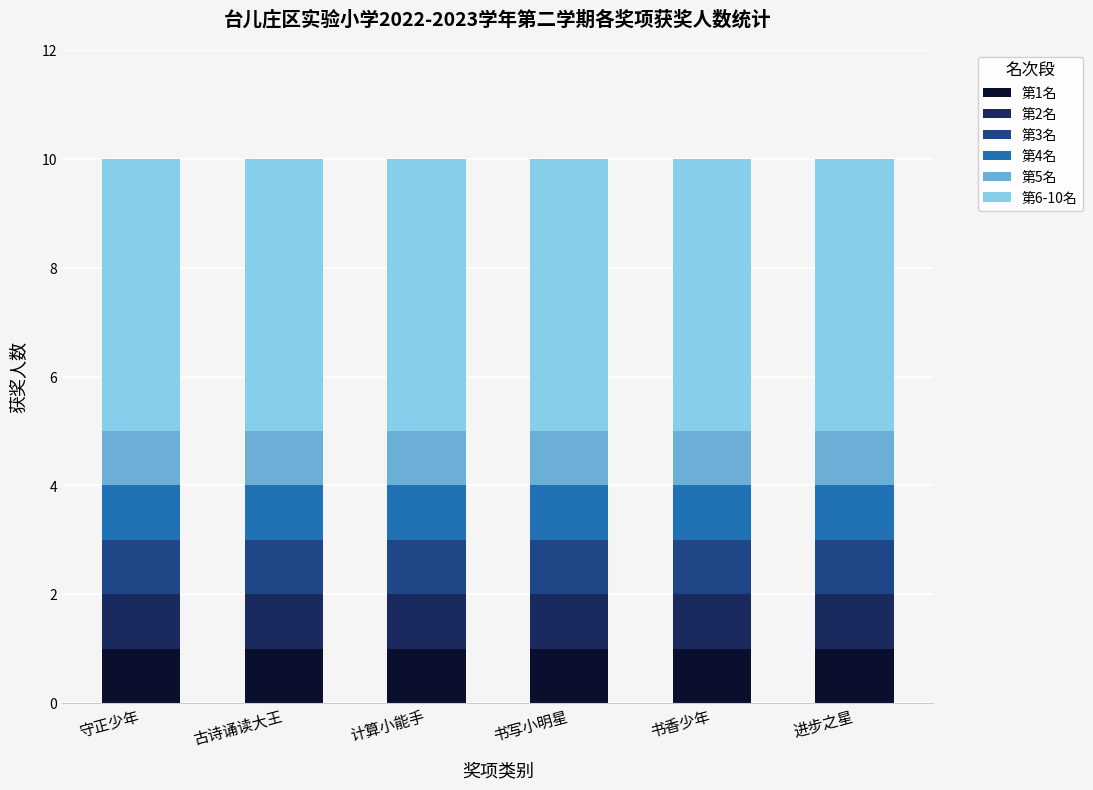

The 第1名 series shows 1 at 书写小明星. True or false?

True